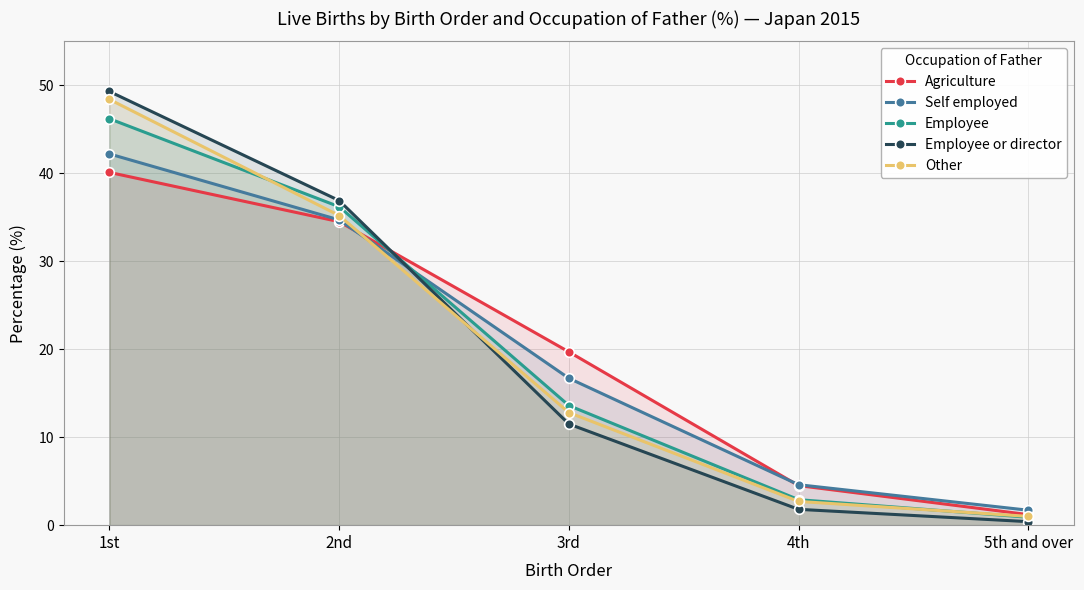

Is the value of Employee or director at 4th greater than the value of Agriculture at 3rd?

No